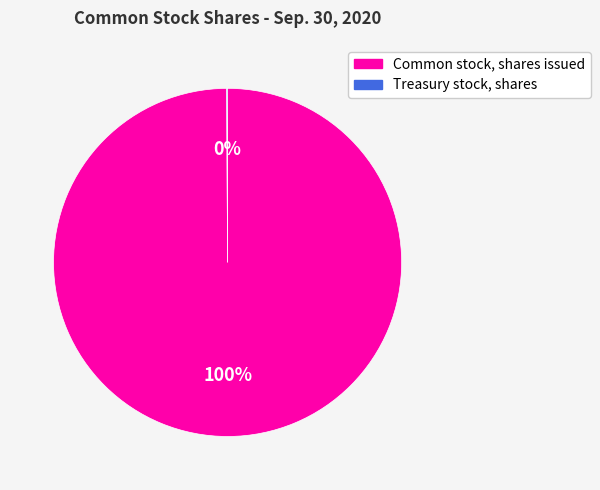

To the nearest percent, what percentage of the pie is Common stock, shares issued?

100%